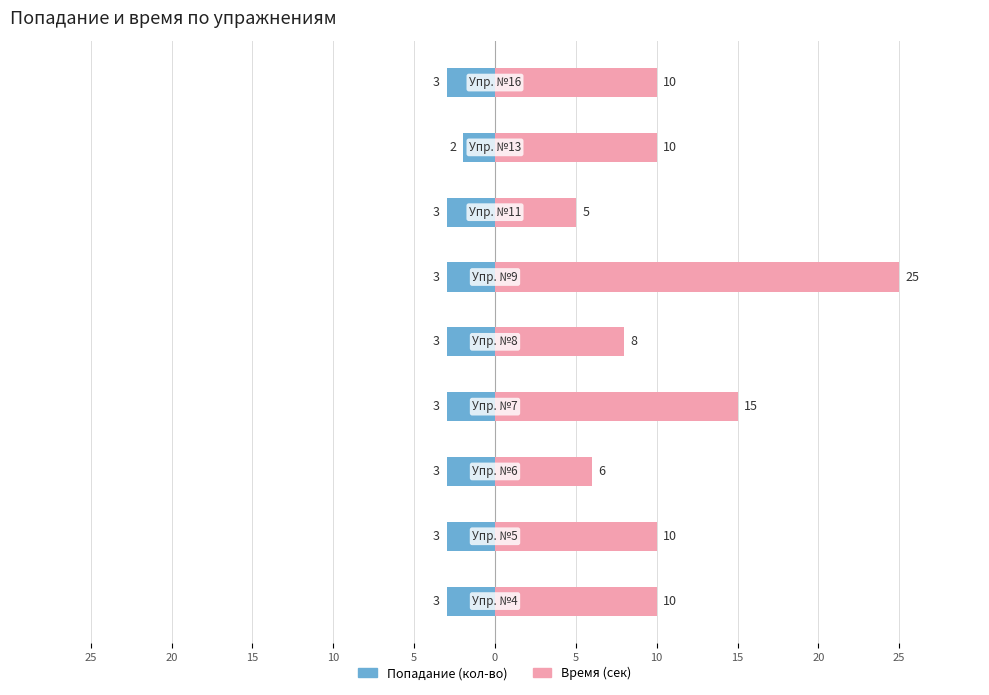

What is the spread (max minus min) of values at 25?

11